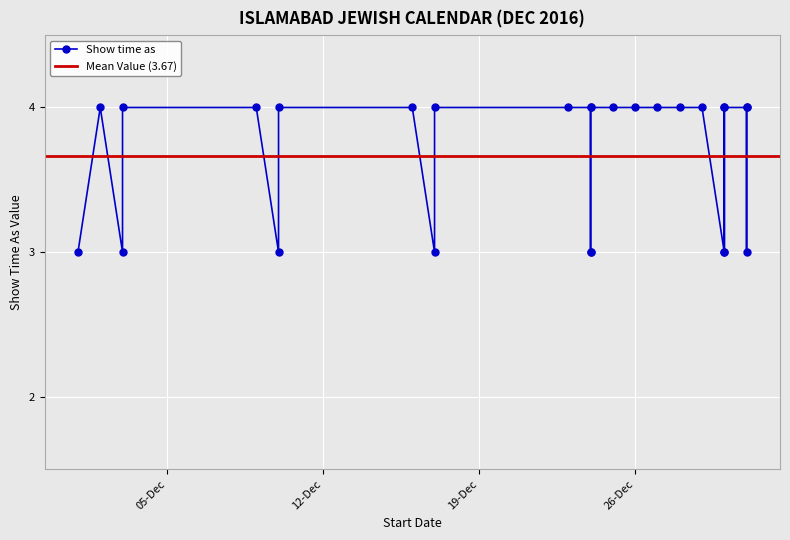

What is the sum of the values at 31/12/2016 and 28/12/2016?

8